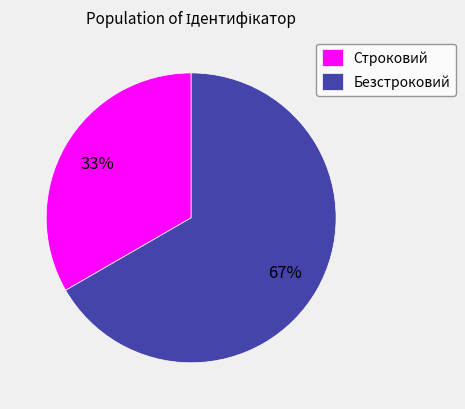

How many slices are in this pie chart?

2